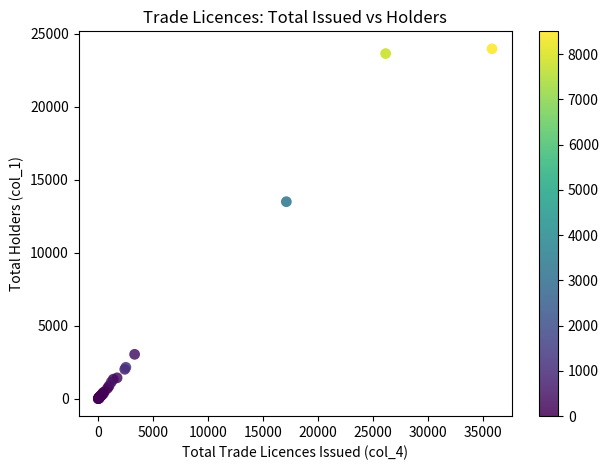

What Y value in the scatter plot is closest to 11983?

13493